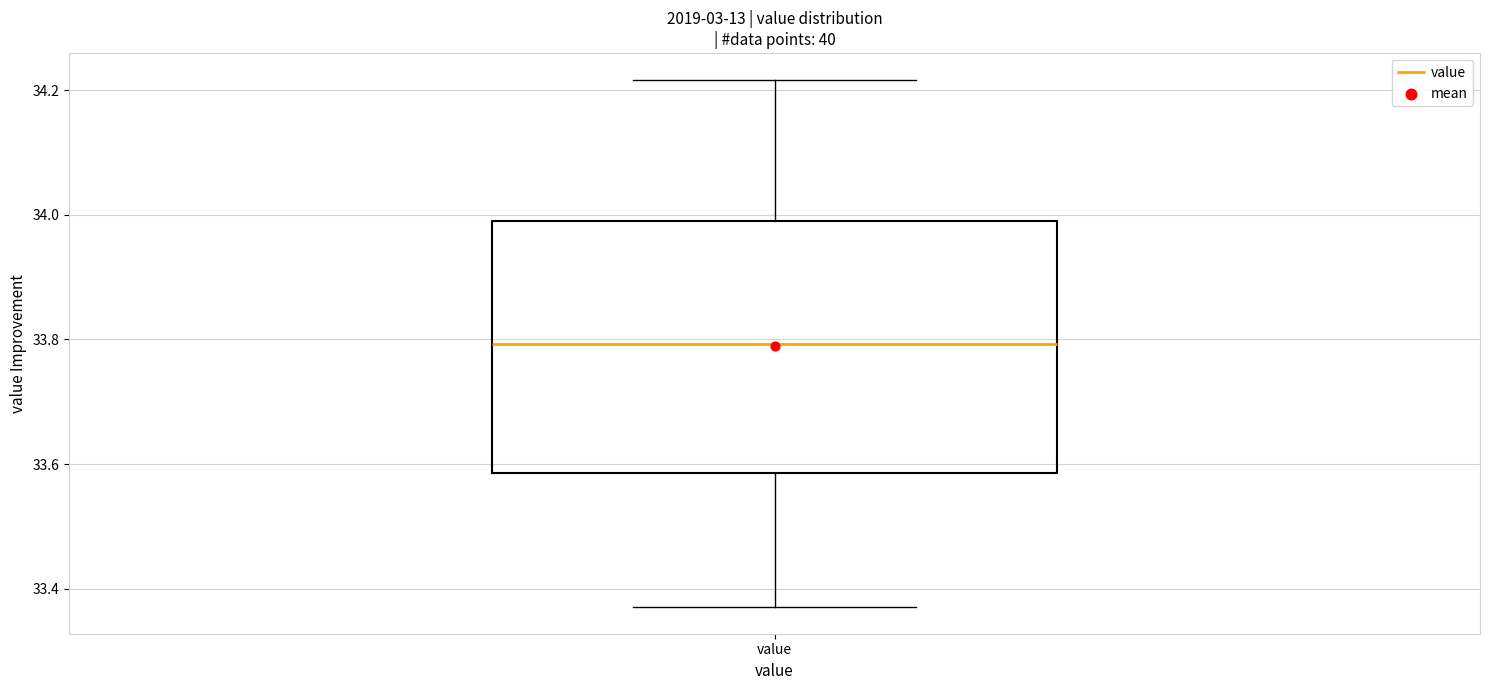

Where does the lower whisker of the box for value end on the y-axis? The values are not printed on the chart, so give them approximately, as read against the axis.

33.38